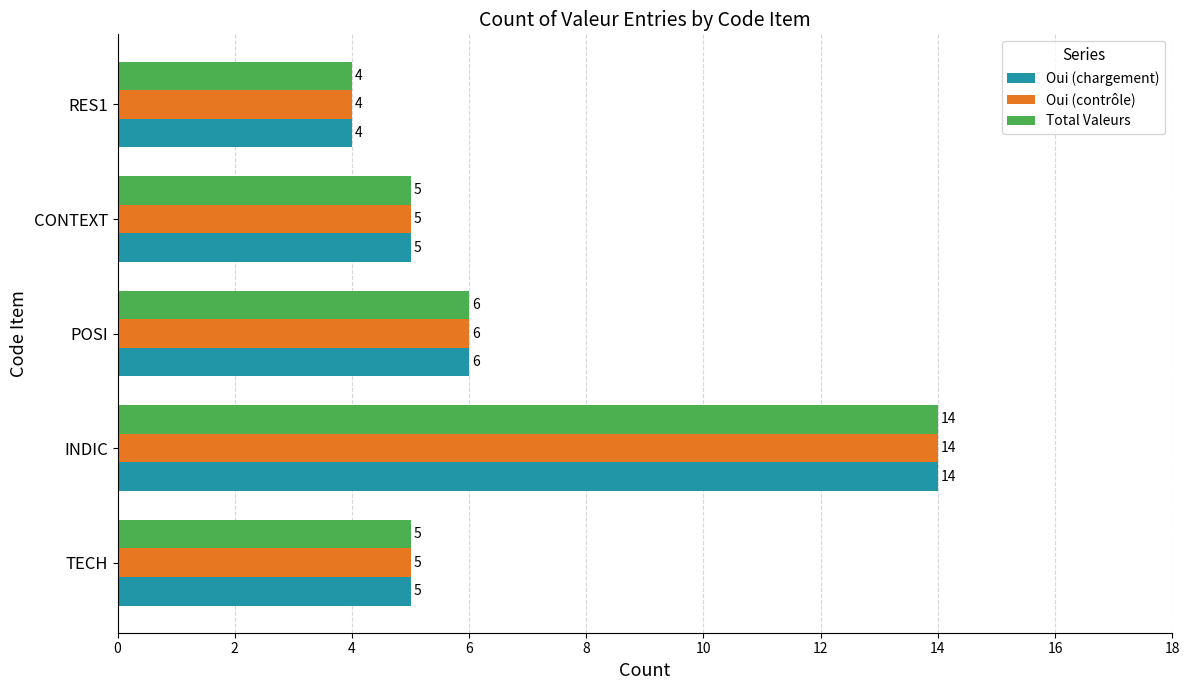

At which label is Oui (chargement) closest to 9?

POSI